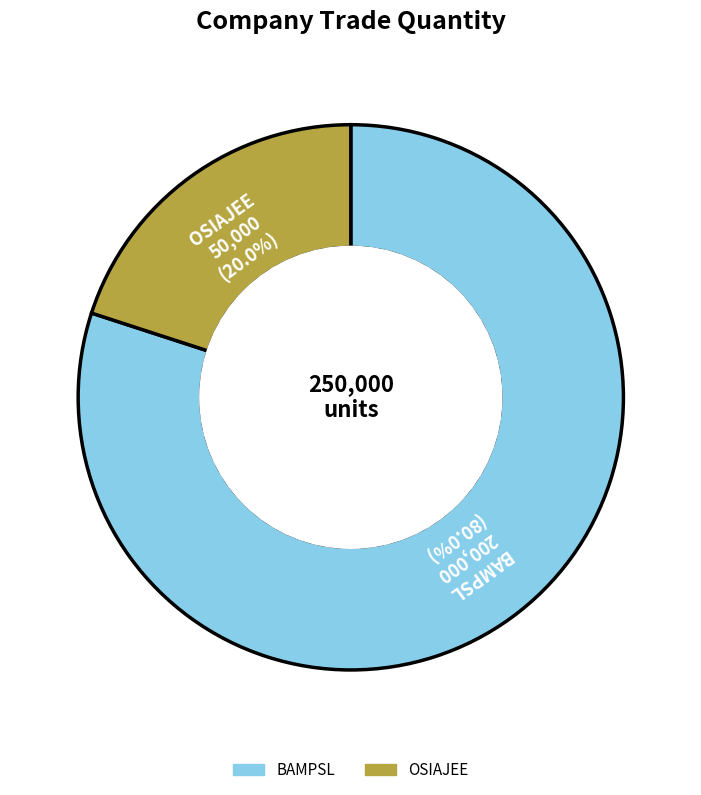

What is the largest slice in the pie chart?

BAMPSL